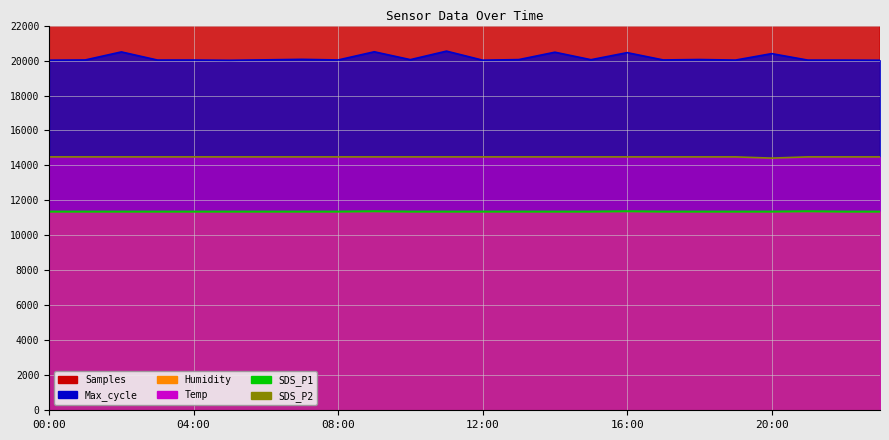

True or false: SDS_P2 and SDS_P1 cross at least once.

False